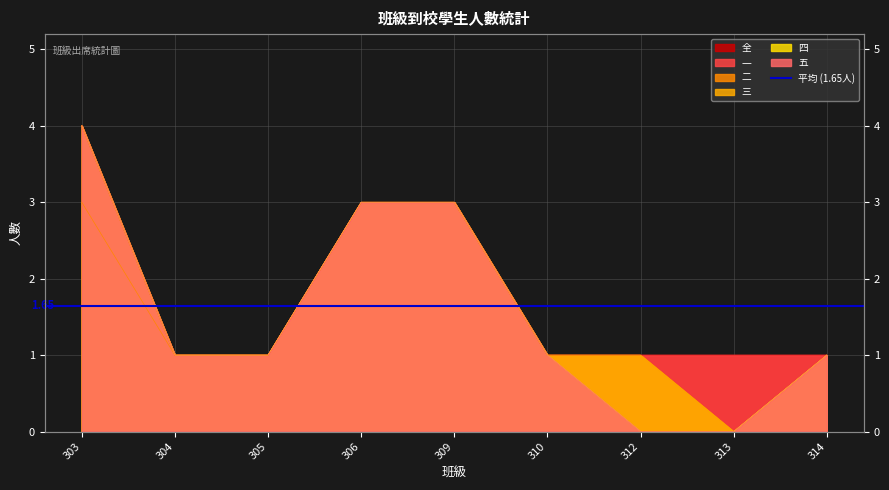

How many data points does each series have?

9